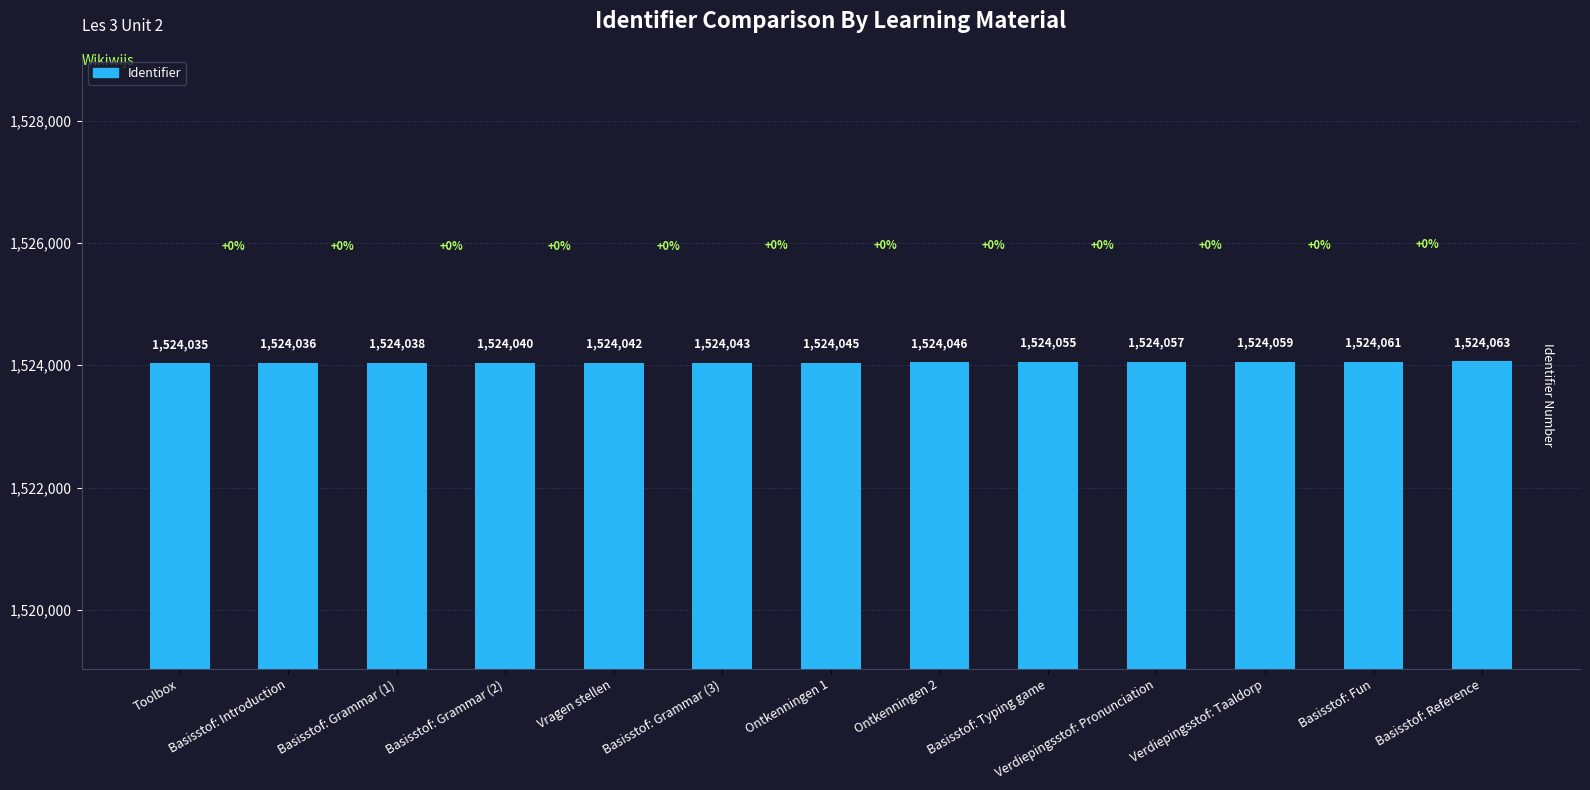

What is the average value?

1524048